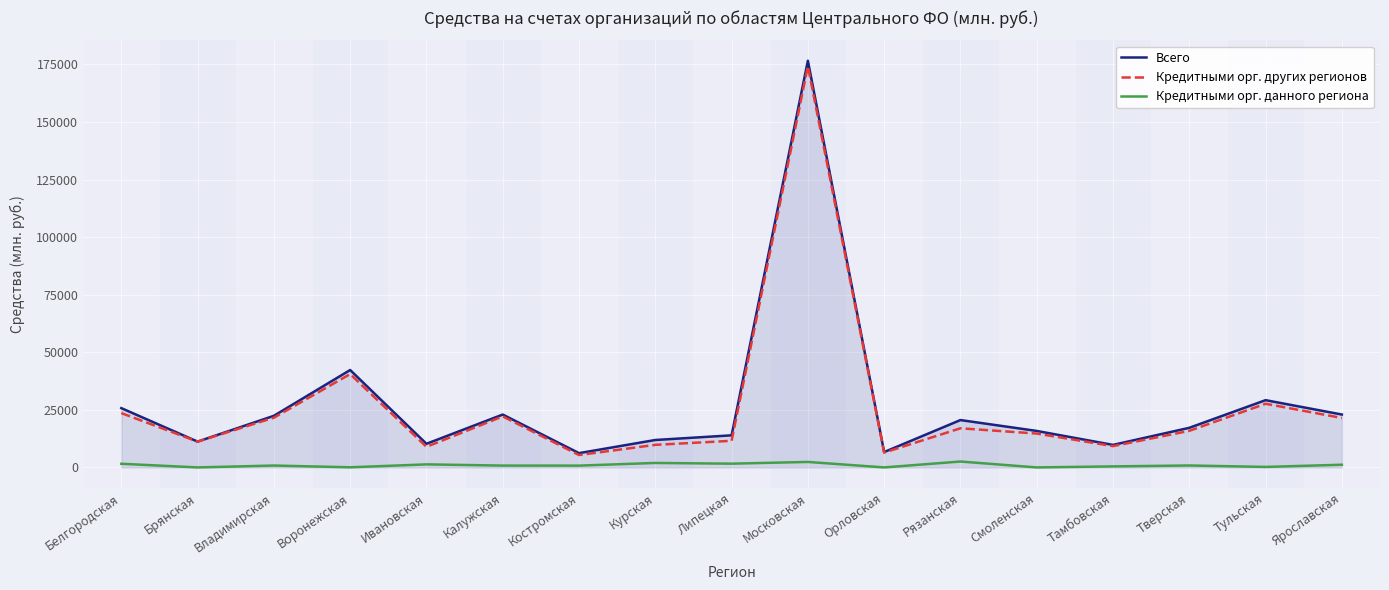

Read the Кредитными орг. других регионов value at Белгородская, to the nearest 100.

23600